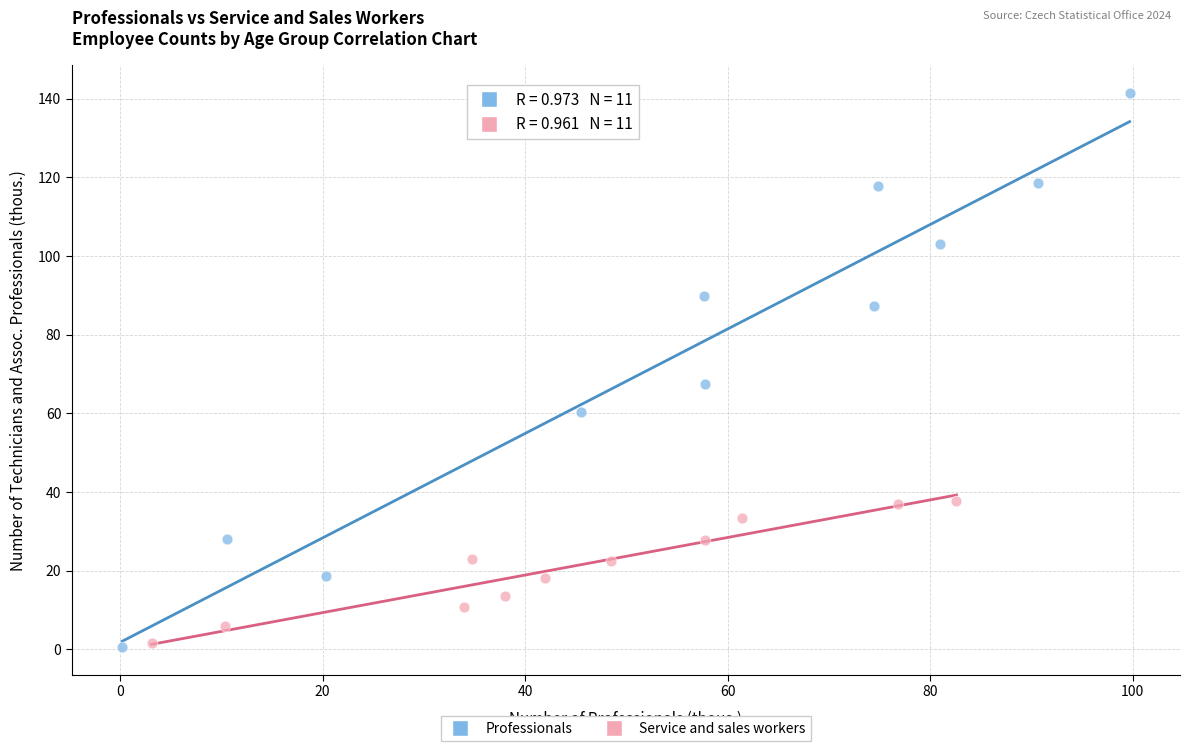

Which series has the largest Y range (max minus min)?

Professionals